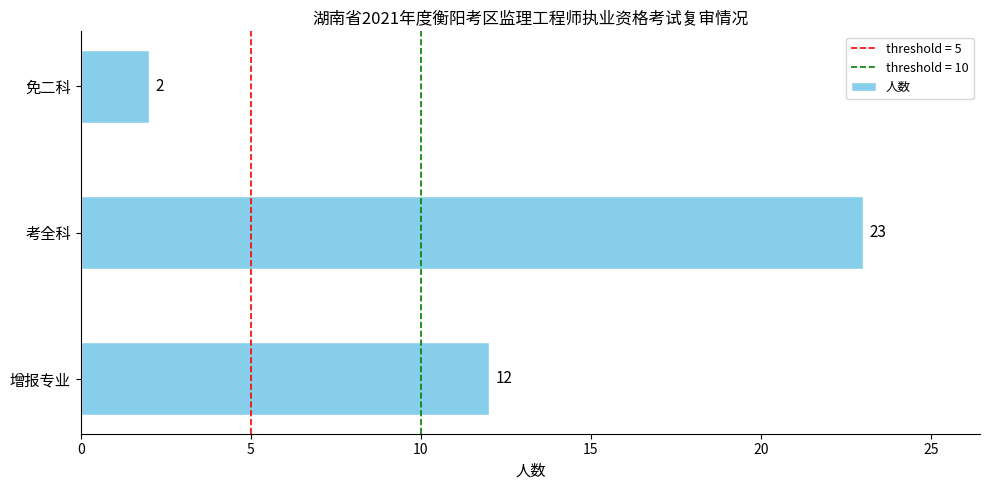

What is the sum of the values at 免二科 and 增报专业?

14